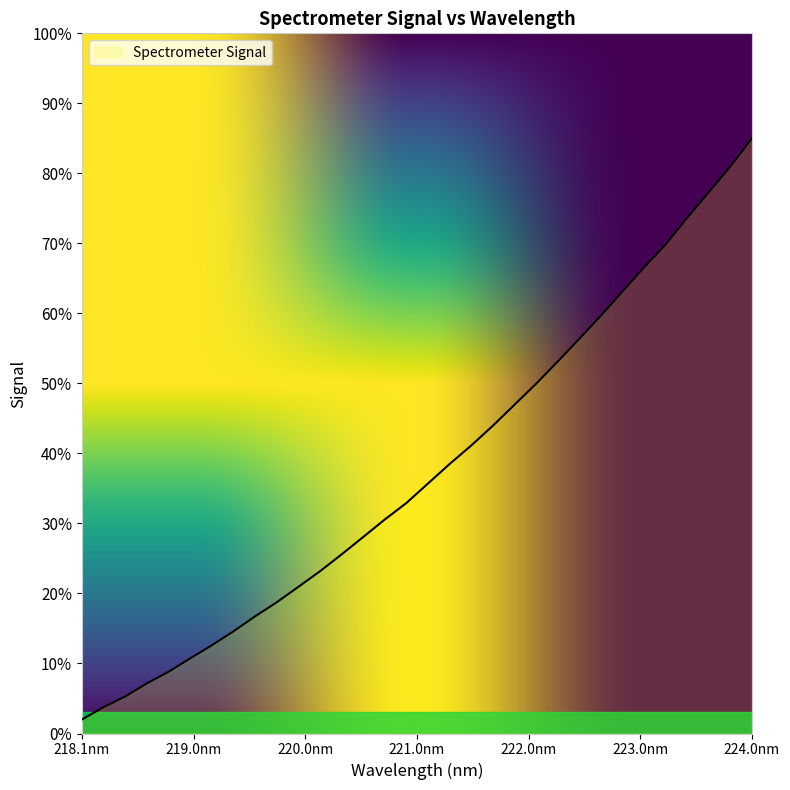

What is the smallest value displayed?

2.0